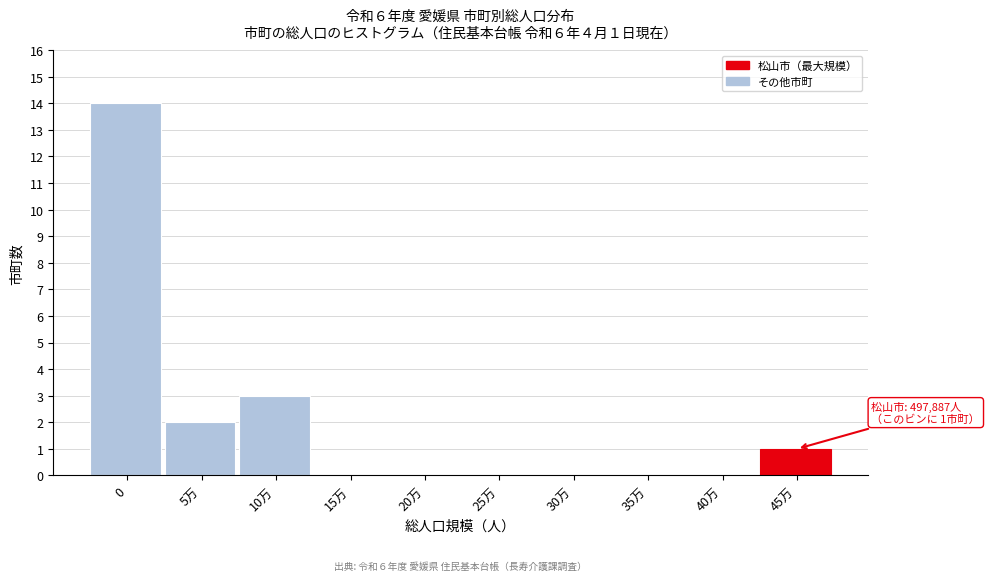

Reading left to right, transcribe all the data shown in this chart.

0=14	5万=2	10万=3	15万=0	20万=0	25万=0	30万=0	35万=0	40万=0	45万=1